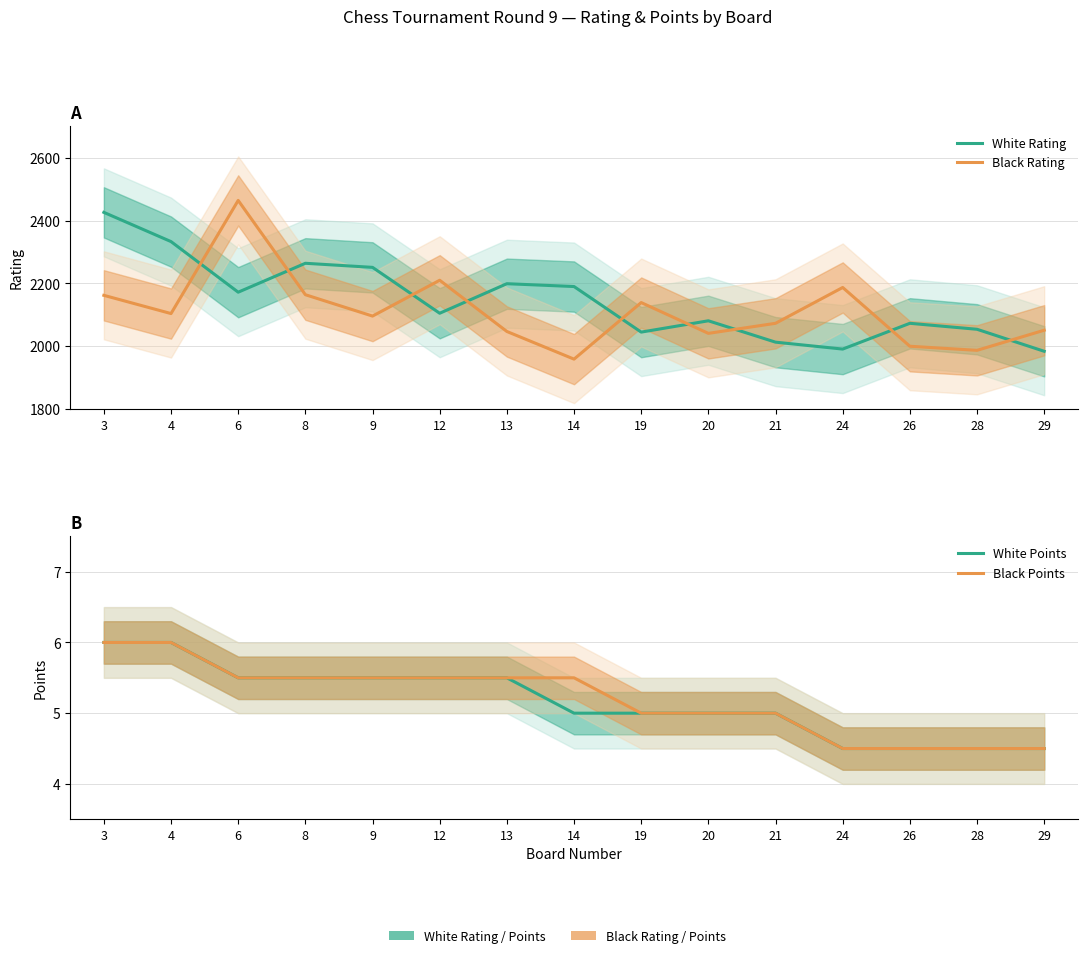

How many data points does each series have?

15